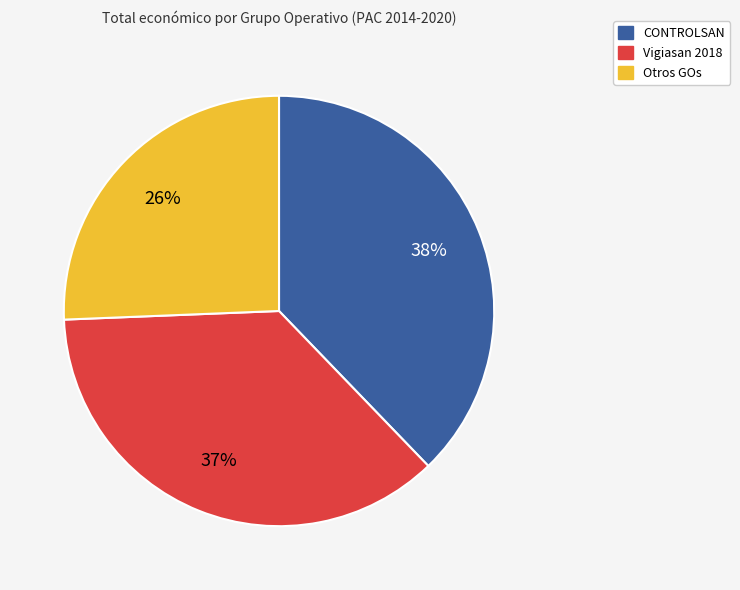

Does any single category account for the majority?

No